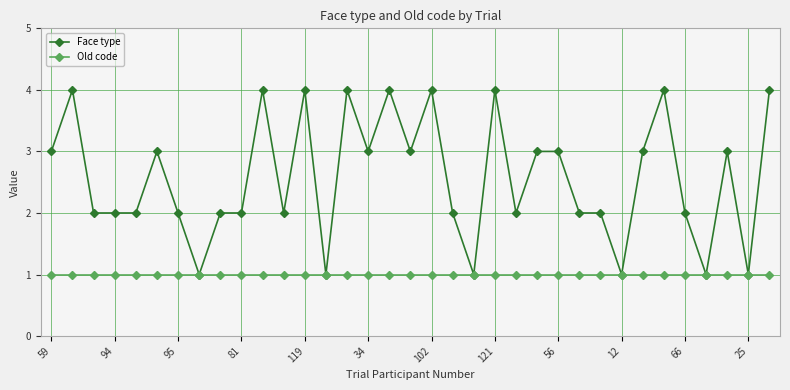

What is the value of the Face type point at the 22nd from the left?

4